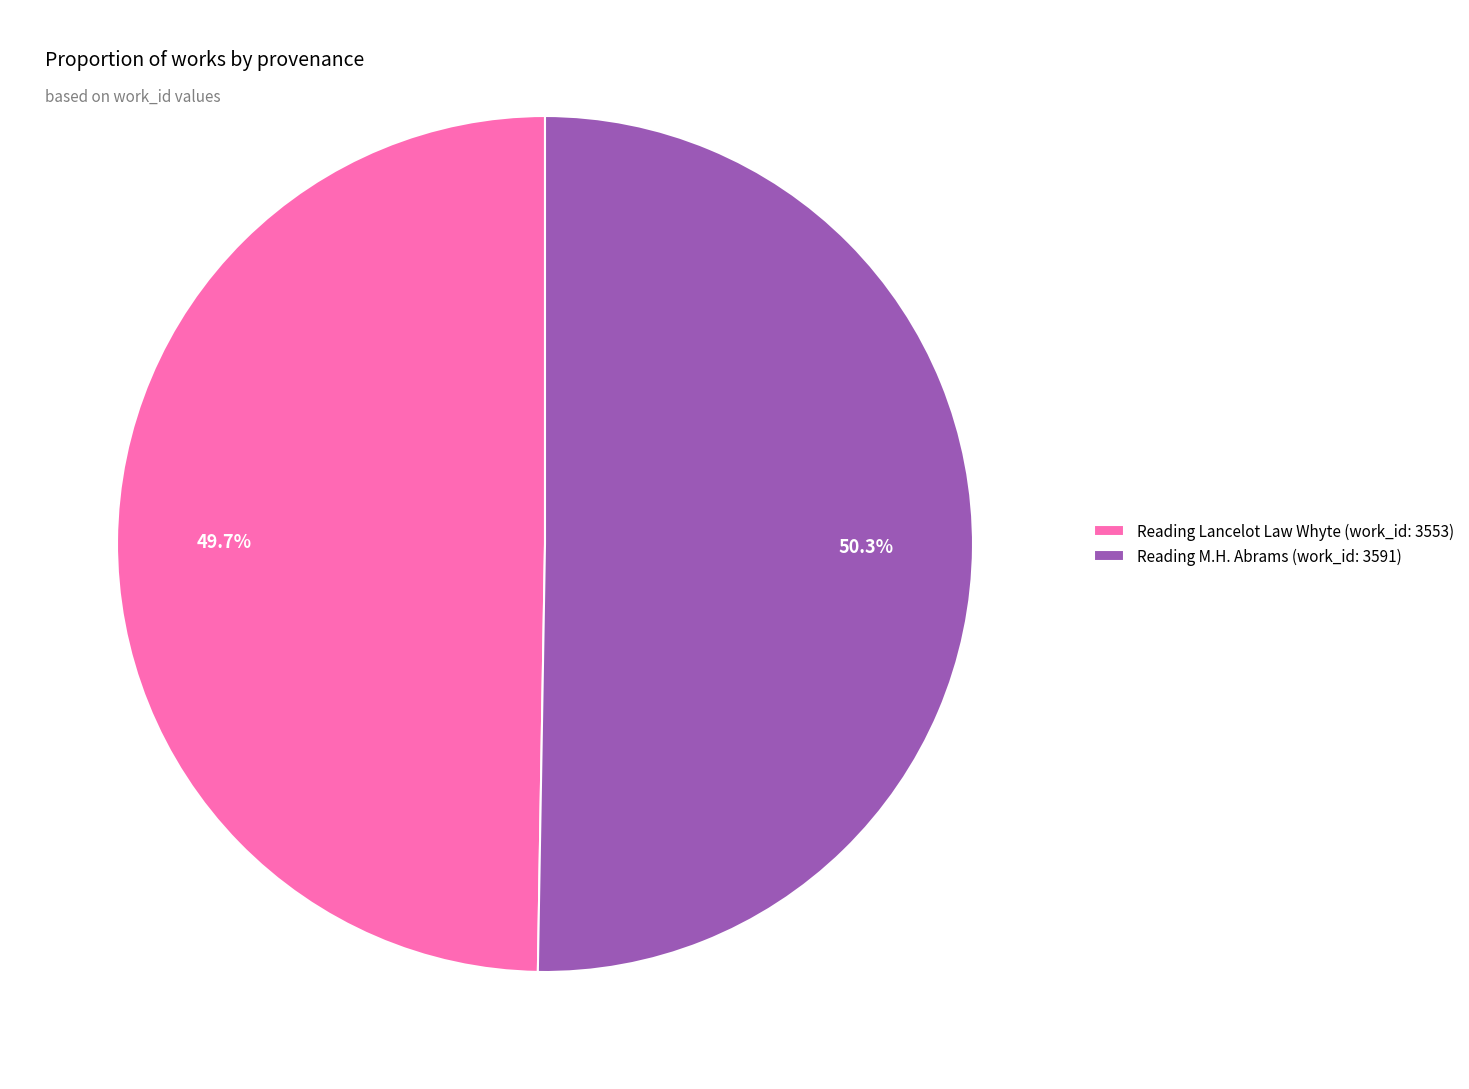

To the nearest percent, what portion does Reading Lancelot Law Whyte represent?

50%